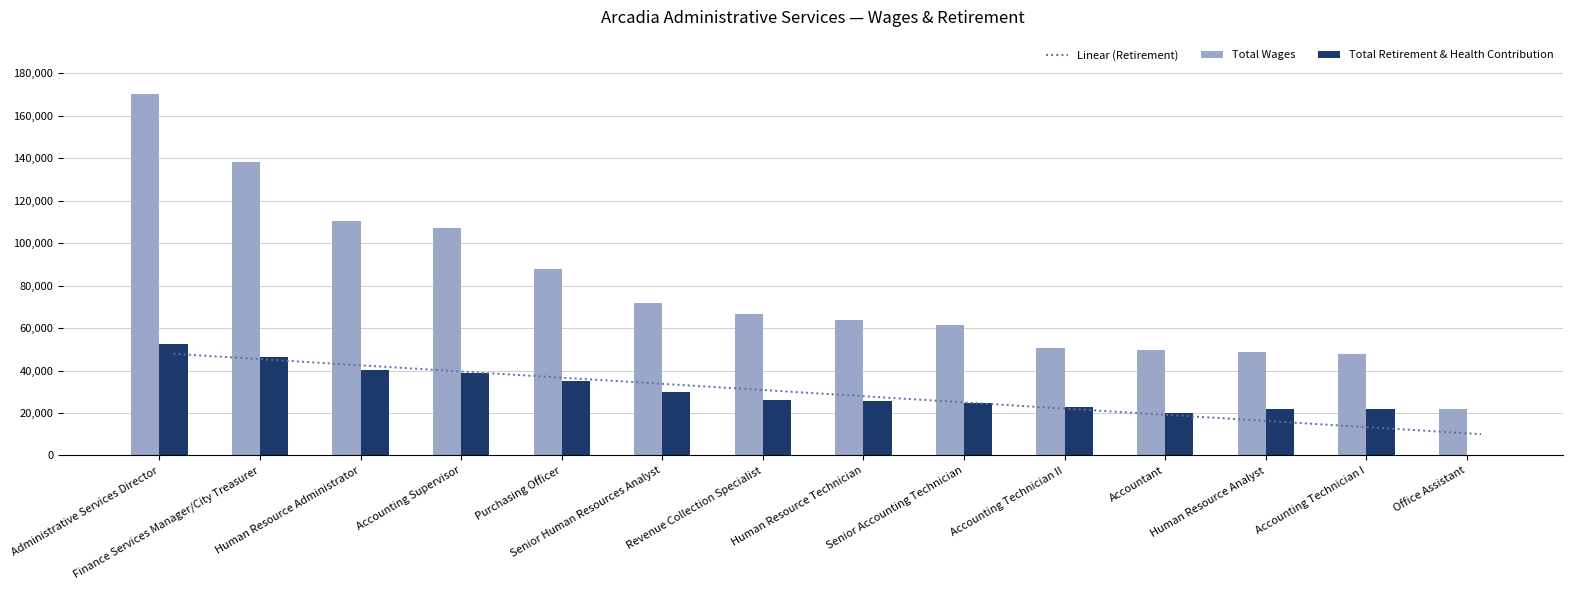

What is the difference between the highest and lowest values at Accounting Technician I?

25807